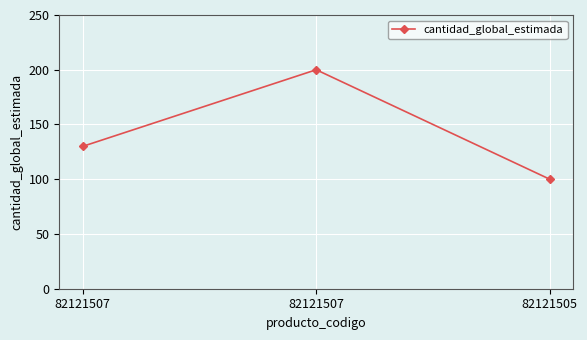

How many data points are less than 130?

1